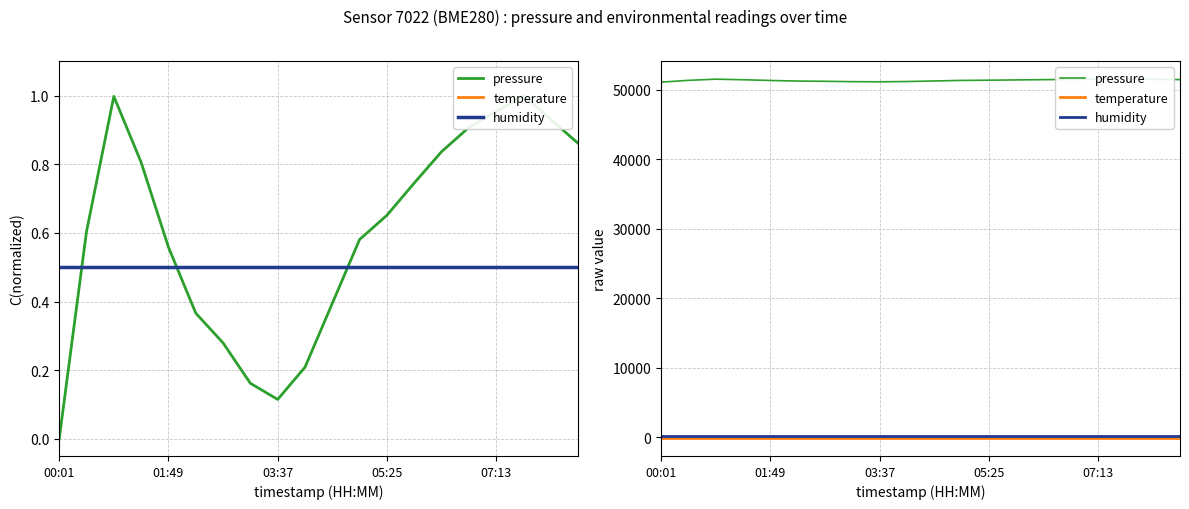

True or false: pressure and temperature intersect in this chart.

False